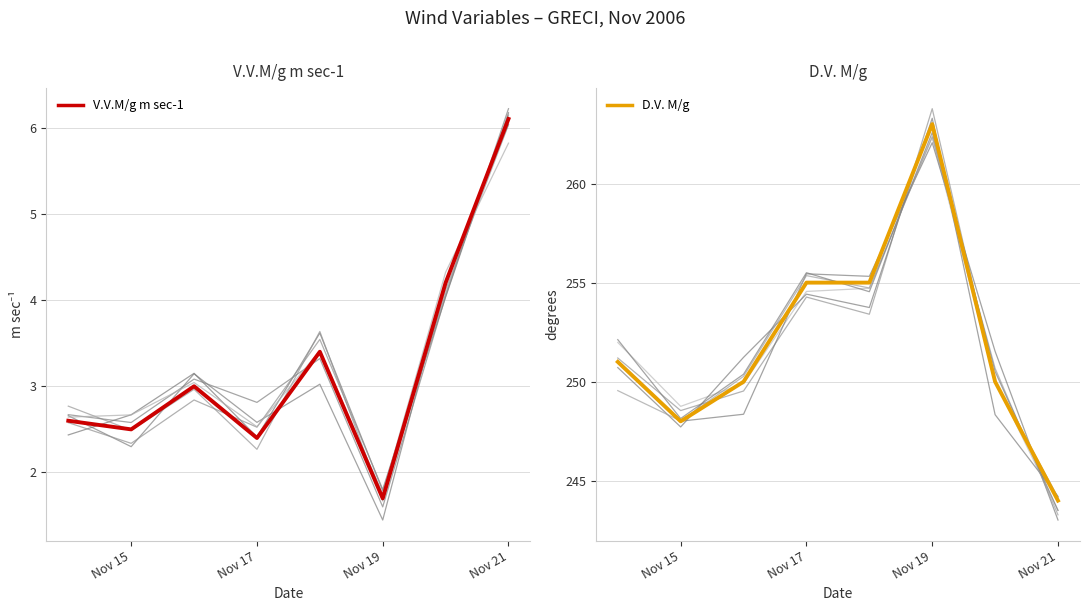

What are all the series names shown in the legend?

V.V.M/g m sec-1, D.V. M/g